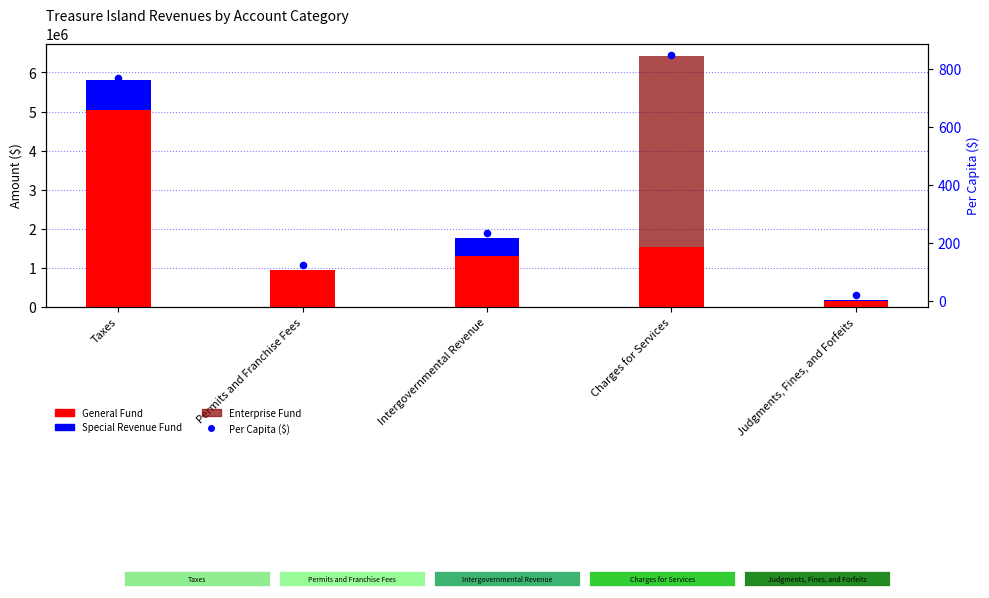

What is the total value across all series at Intergovernmental Revenue?

1766374.4